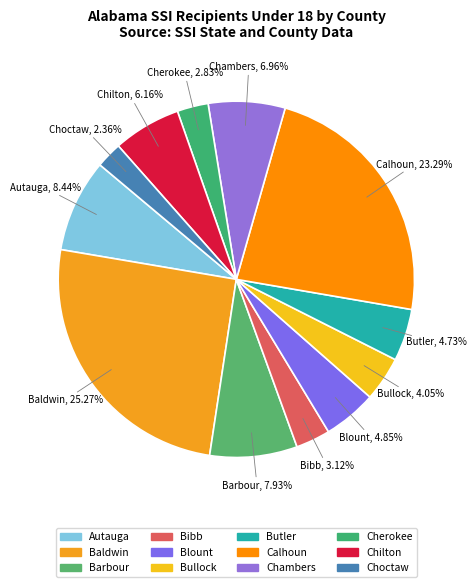

How many segments does this pie chart have?

12